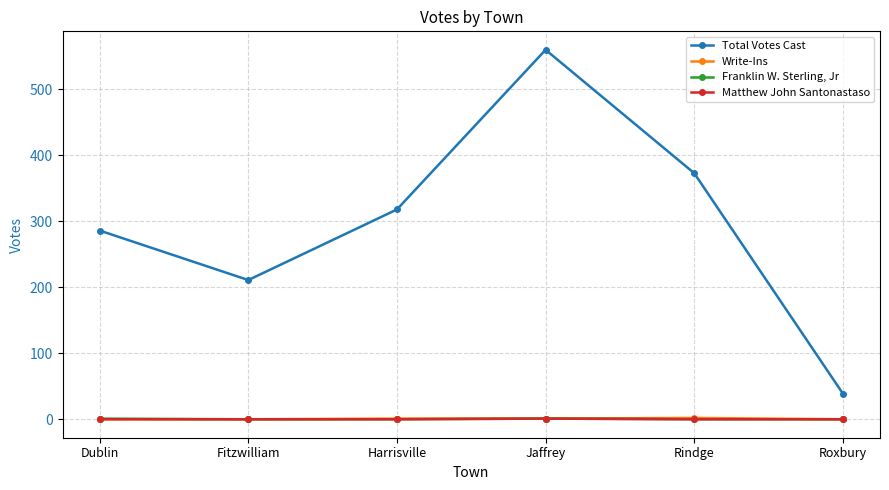

Which series has the largest total across all categories?

Total Votes Cast